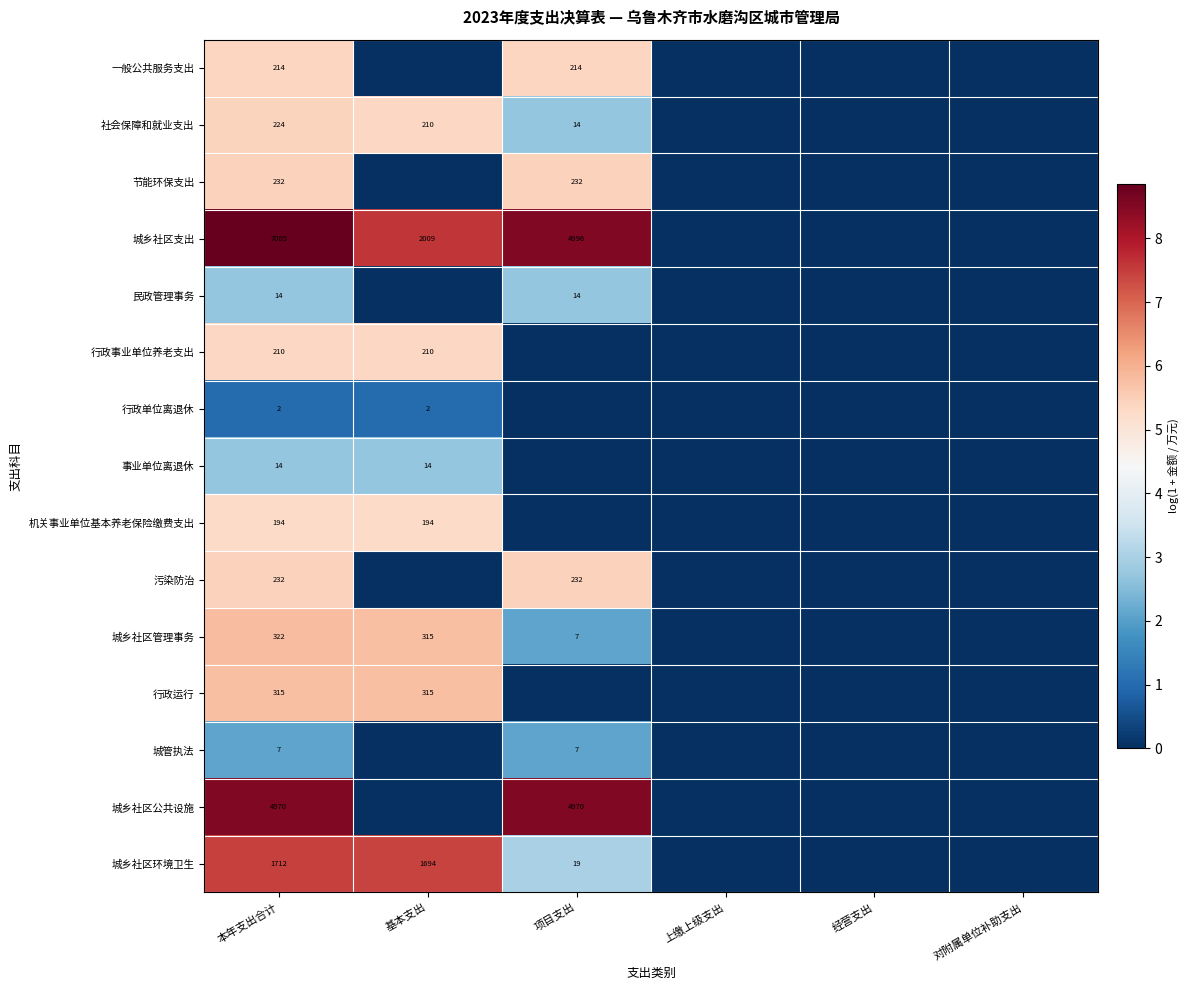

Is the value of 行政事业单位养老支出 at 基本支出 greater than the value of 城乡社区环境卫生 at 经营支出?

Yes